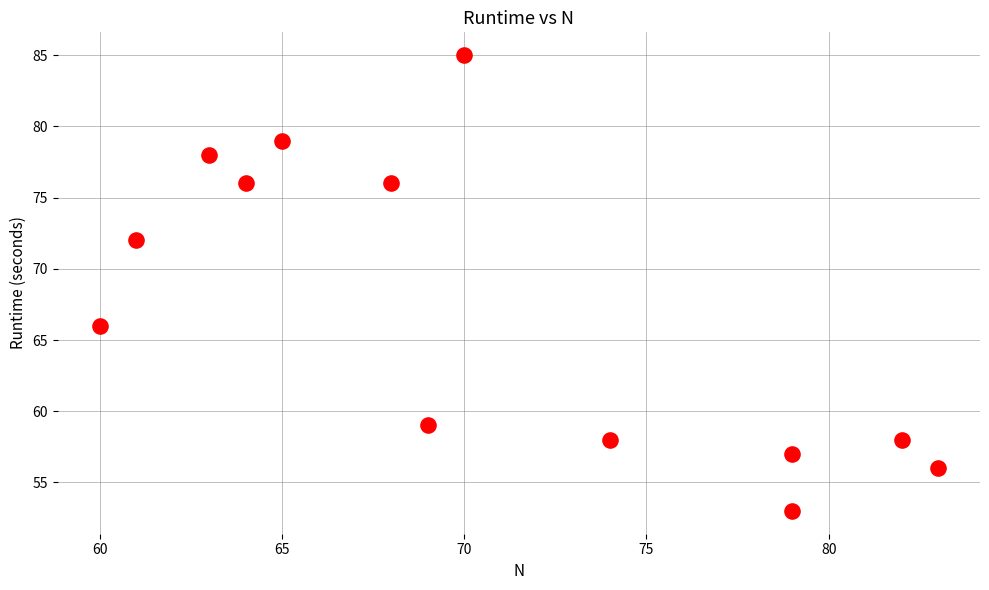

What is the range of X values (max minus min)?

23